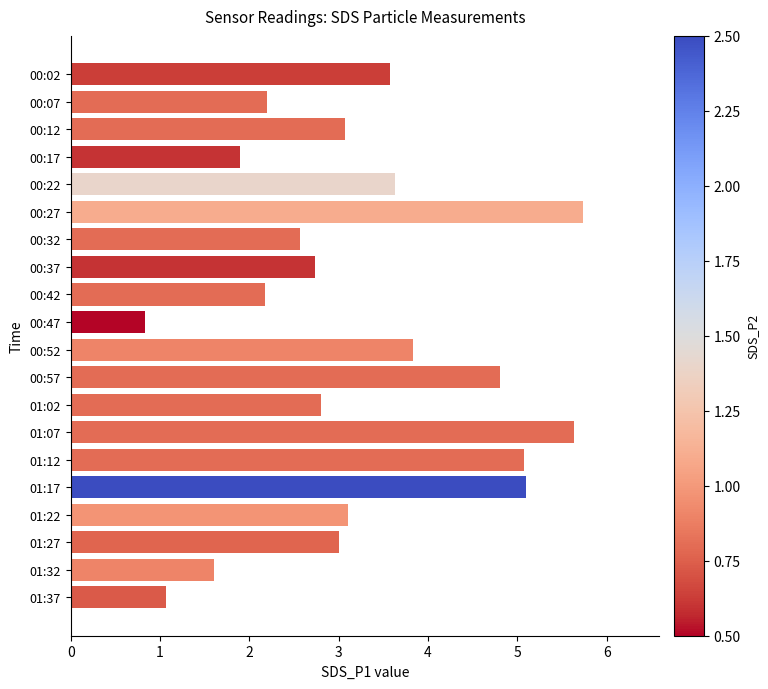

What is the average value?

3.2